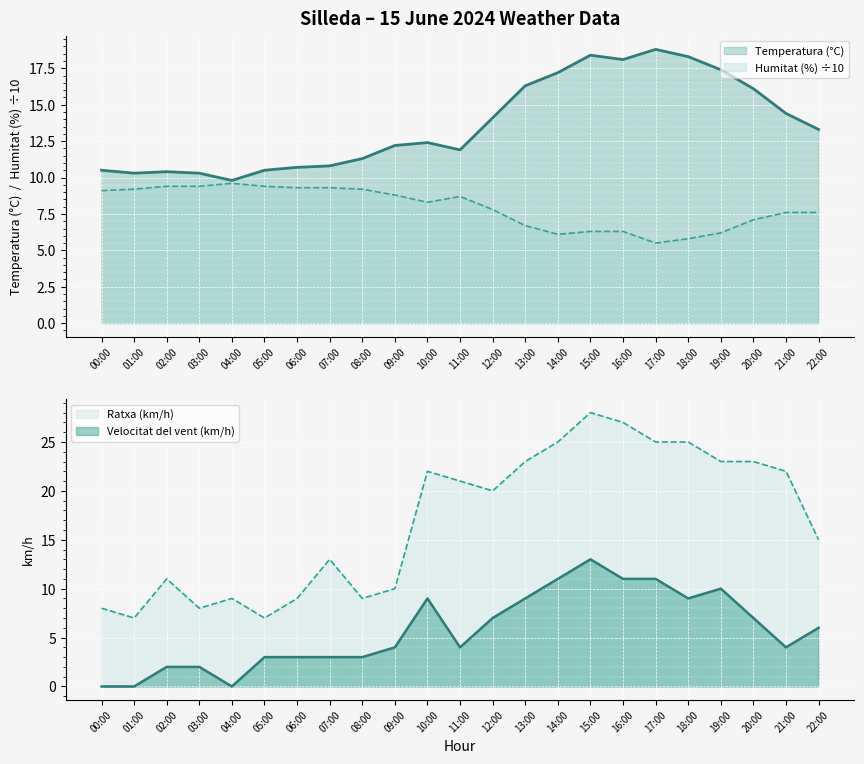

What is the difference between the second highest and second lowest values in the Humitat (%) series?

3.6